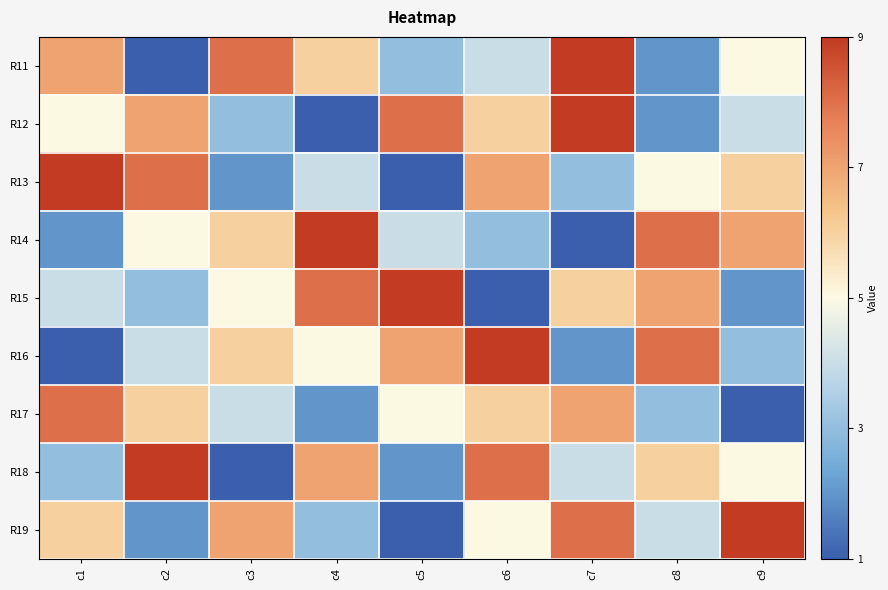

Reading right to left, what are all the values shown in this chart?

R11: c9=5	c8=2	c7=9	c6=4	c5=3	c4=6	c3=8	c2=1	c1=7
R12: c9=4	c8=2	c7=9	c6=6	c5=8	c4=1	c3=3	c2=7	c1=5
R13: c9=6	c8=5	c7=3	c6=7	c5=1	c4=4	c3=2	c2=8	c1=9
R14: c9=7	c8=8	c7=1	c6=3	c5=4	c4=9	c3=6	c2=5	c1=2
R15: c9=2	c8=7	c7=6	c6=1	c5=9	c4=8	c3=5	c2=3	c1=4
R16: c9=3	c8=8	c7=2	c6=9	c5=7	c4=5	c3=6	c2=4	c1=1
R17: c9=1	c8=3	c7=7	c6=6	c5=5	c4=2	c3=4	c2=6	c1=8
R18: c9=5	c8=6	c7=4	c6=8	c5=2	c4=7	c3=1	c2=9	c1=3
R19: c9=9	c8=4	c7=8	c6=5	c5=1	c4=3	c3=7	c2=2	c1=6